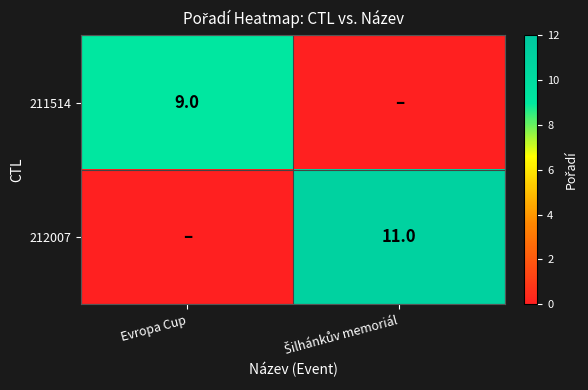

Is it true that 211514 equals 15 at Evropa Cup?

False